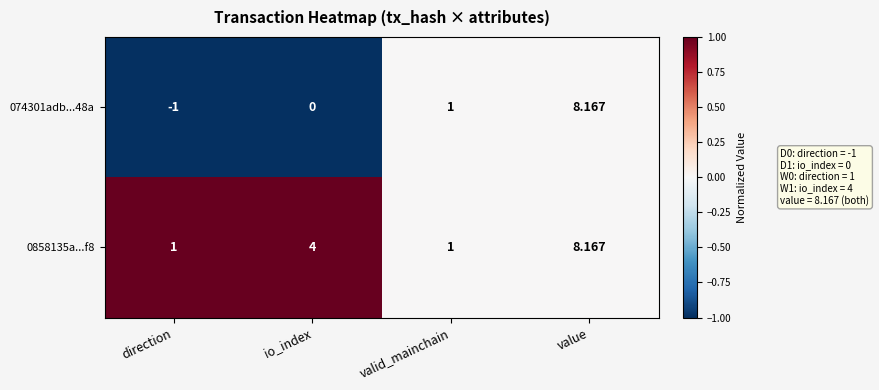

Which series has the largest range (max minus min)?

074301adb...48a